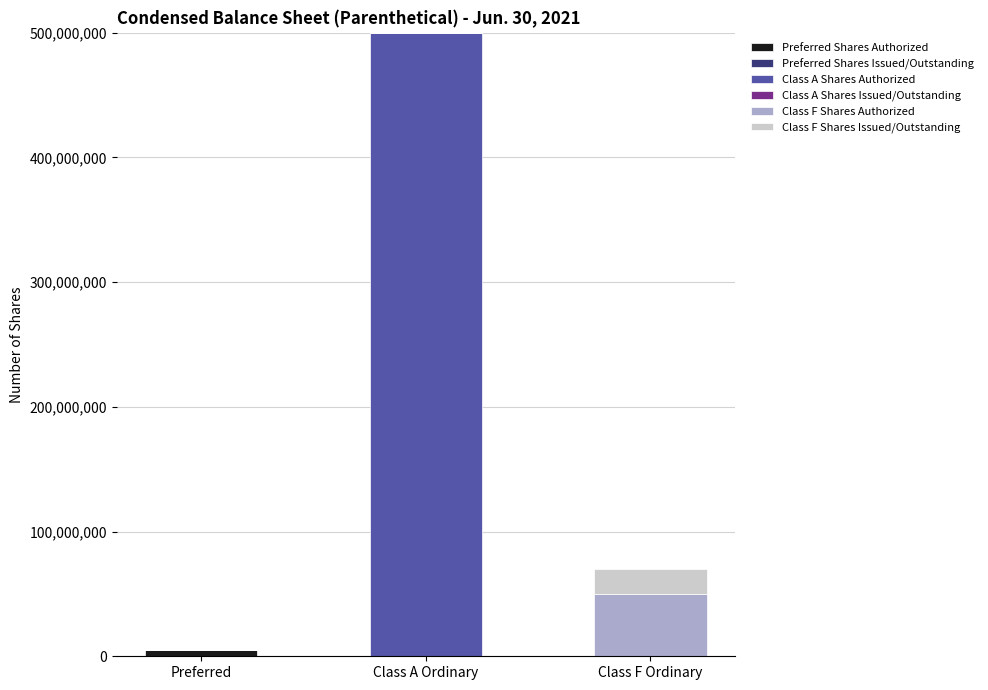

At which category is the sum across all series the highest?

Class A Ordinary